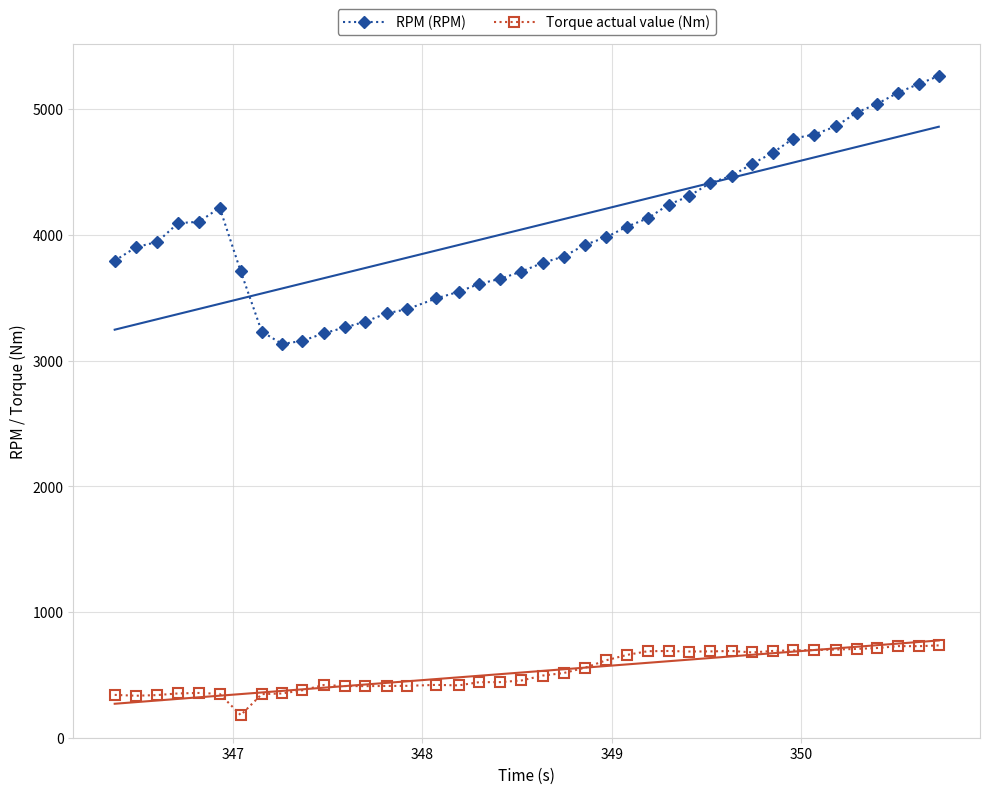

What is the value of the Torque actual value (Nm) point at the 20th from the left?

455.6